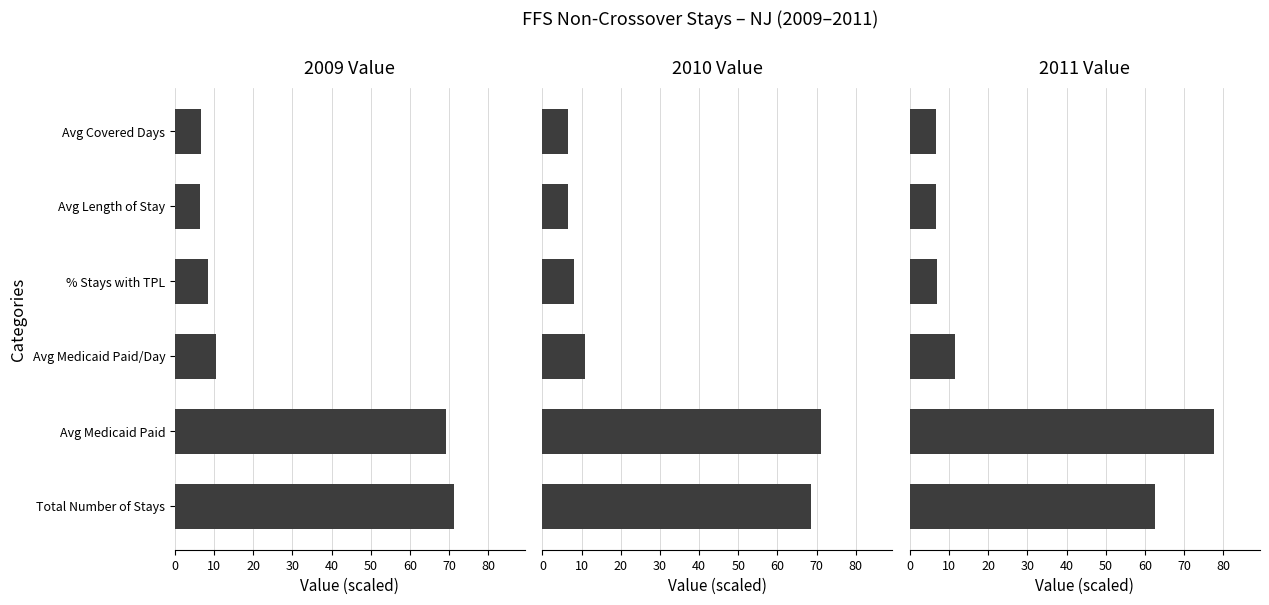

Reading right to left, extract all data points from this chart.

2009 Value: 6.6	6.5	8.6	10.5	69.2	71.2
2010 Value: 6.5	6.5	8.1	10.9	71.1	68.7
2011 Value: 6.8	6.8	7.0	11.5	77.7	62.6